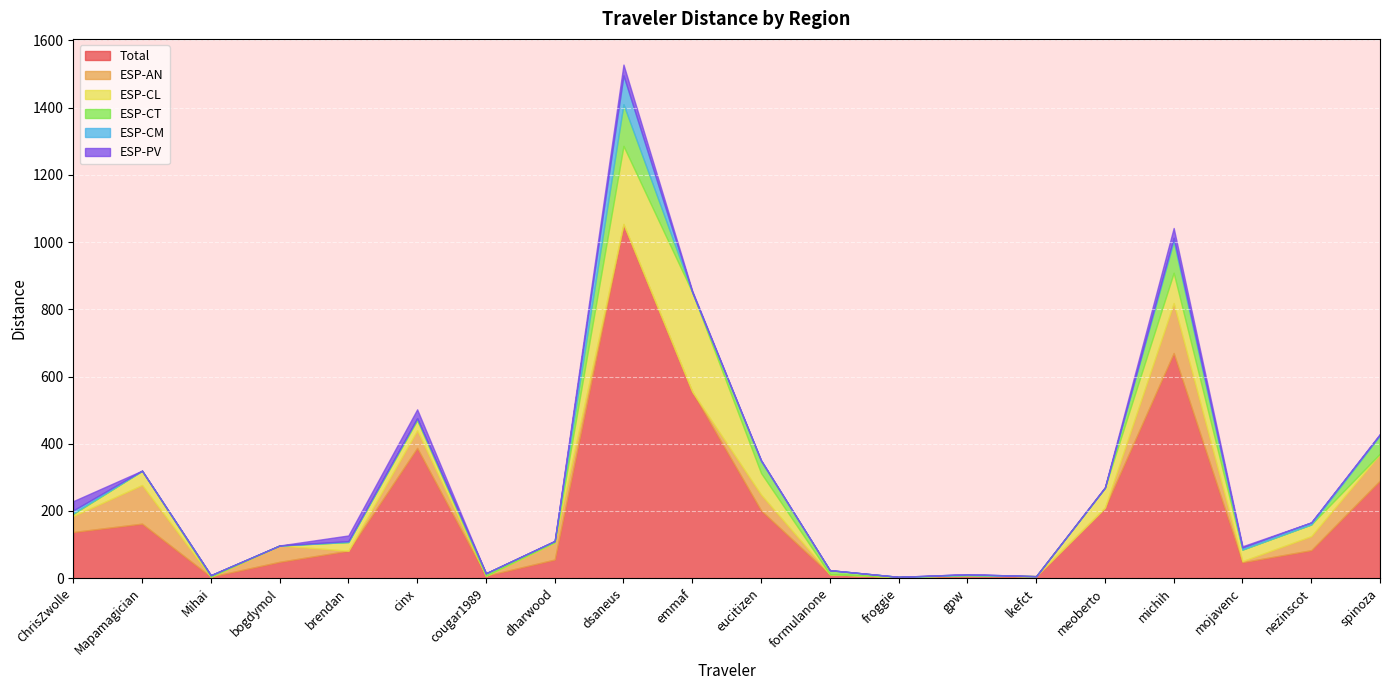

True or false: ESP-CT has a value of 11.9 at formulanone.

True